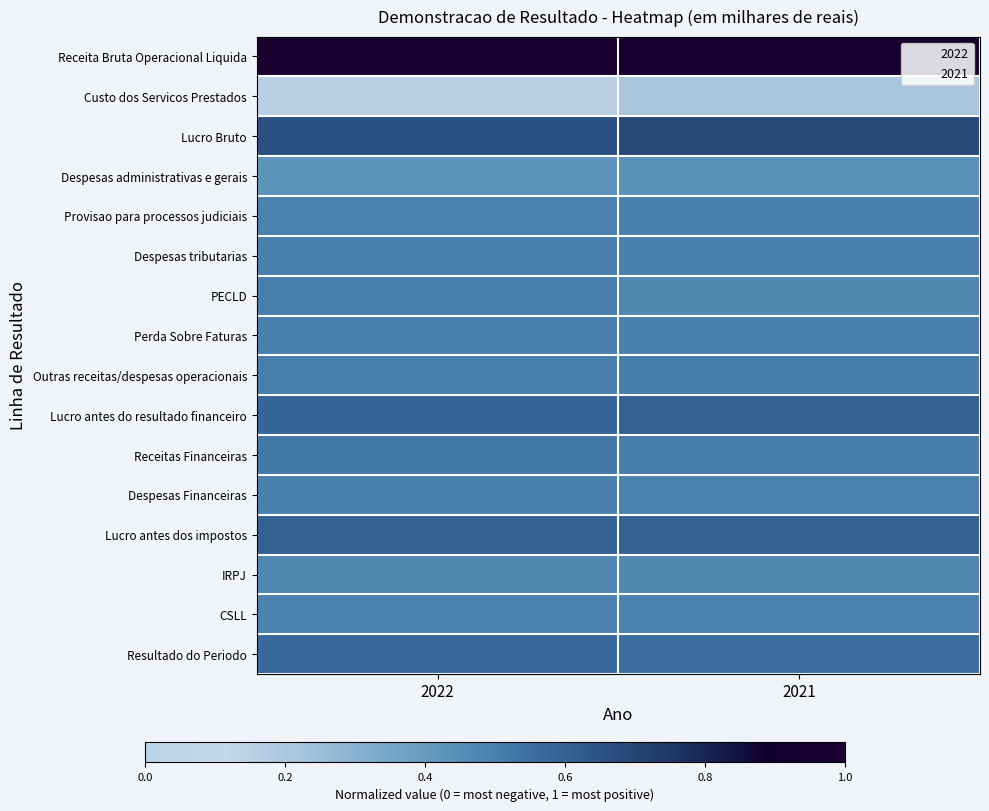

What is the spread (max minus min) of values at 2021?

0.8